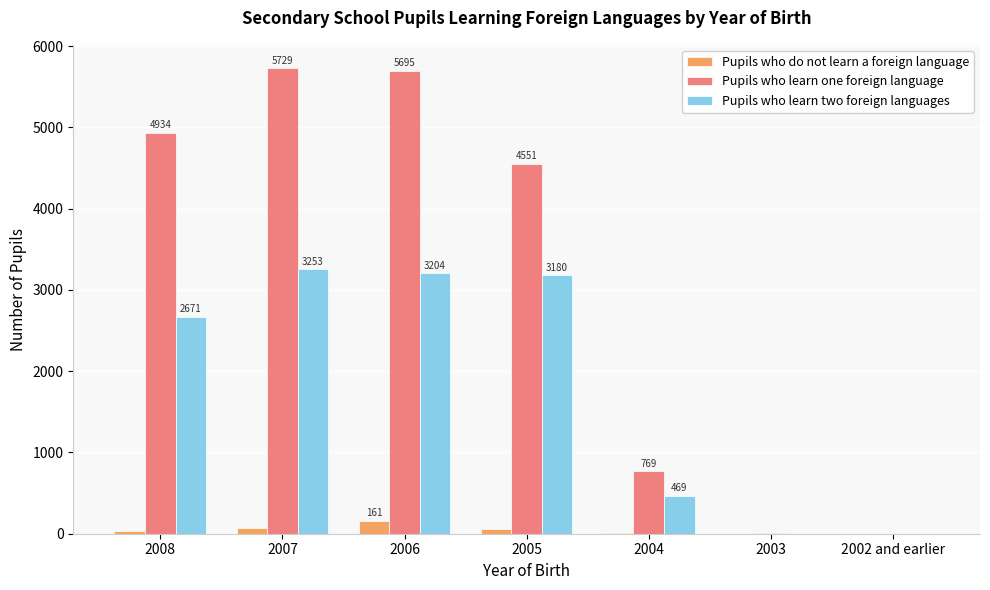

What is the sum of all Pupils who learn two foreign languages values?

12779